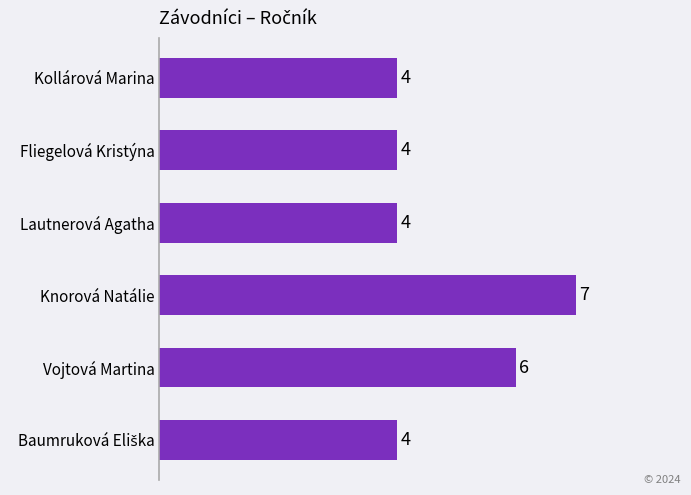

True or false: the data shows 4 at Knorová Natálie.

False